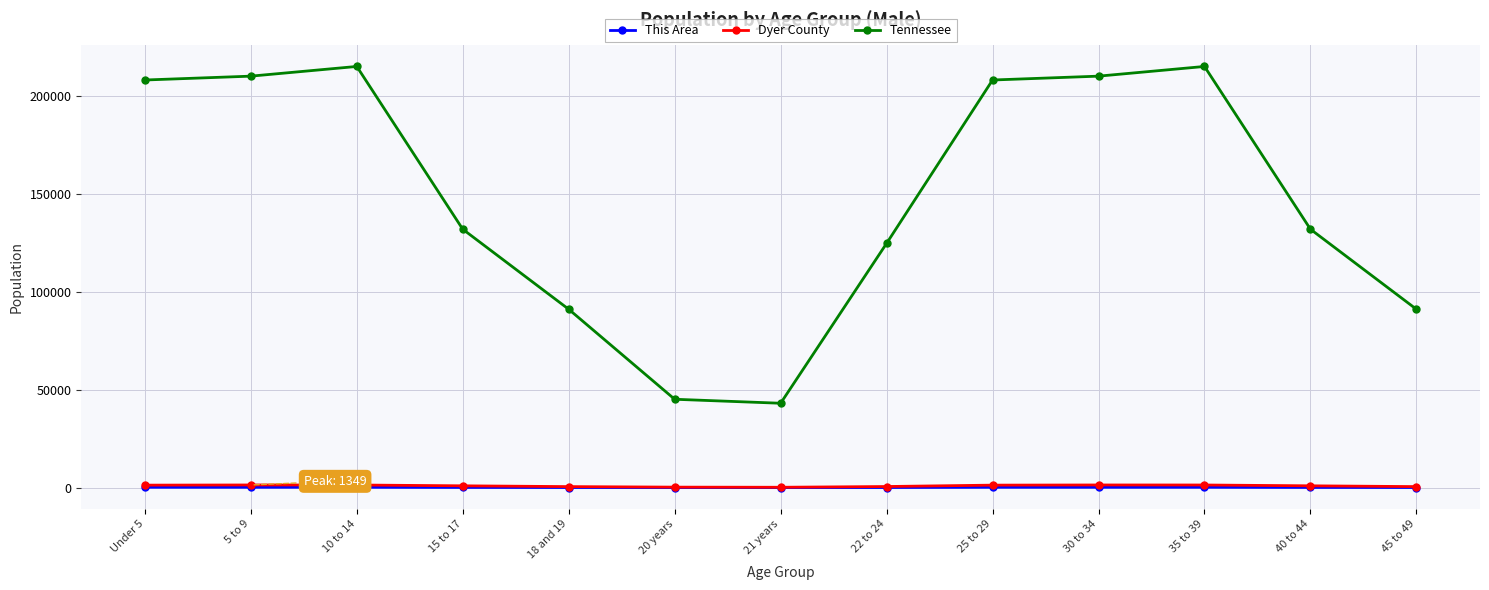

Which series has the largest total across all categories?

Tennessee